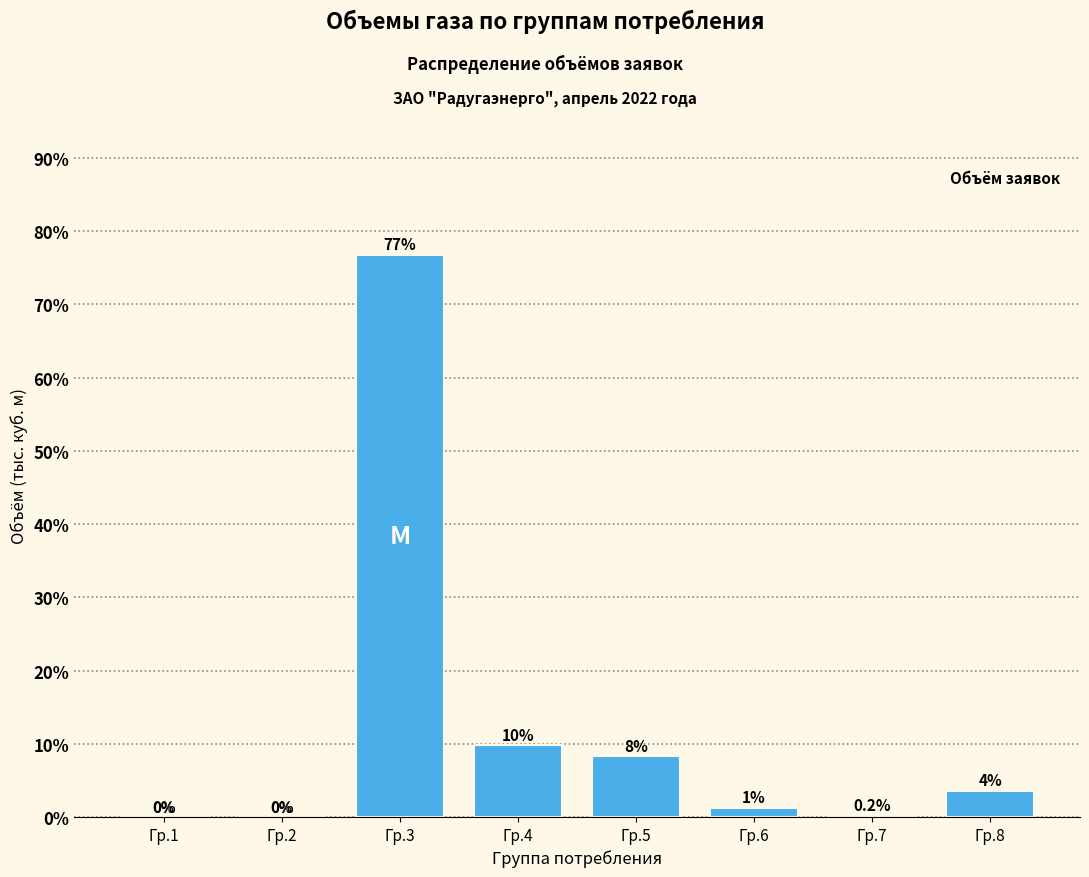

The chart shows a value of 3.6 at Гр.8. True or false?

True